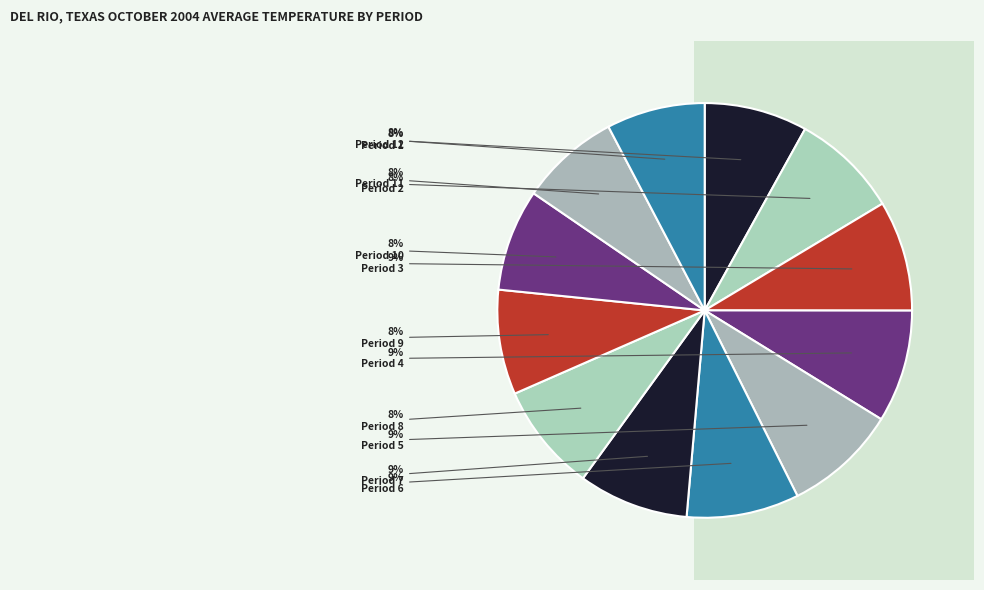

Combined, do Period 7 and Period 3 account for over 50%?

No